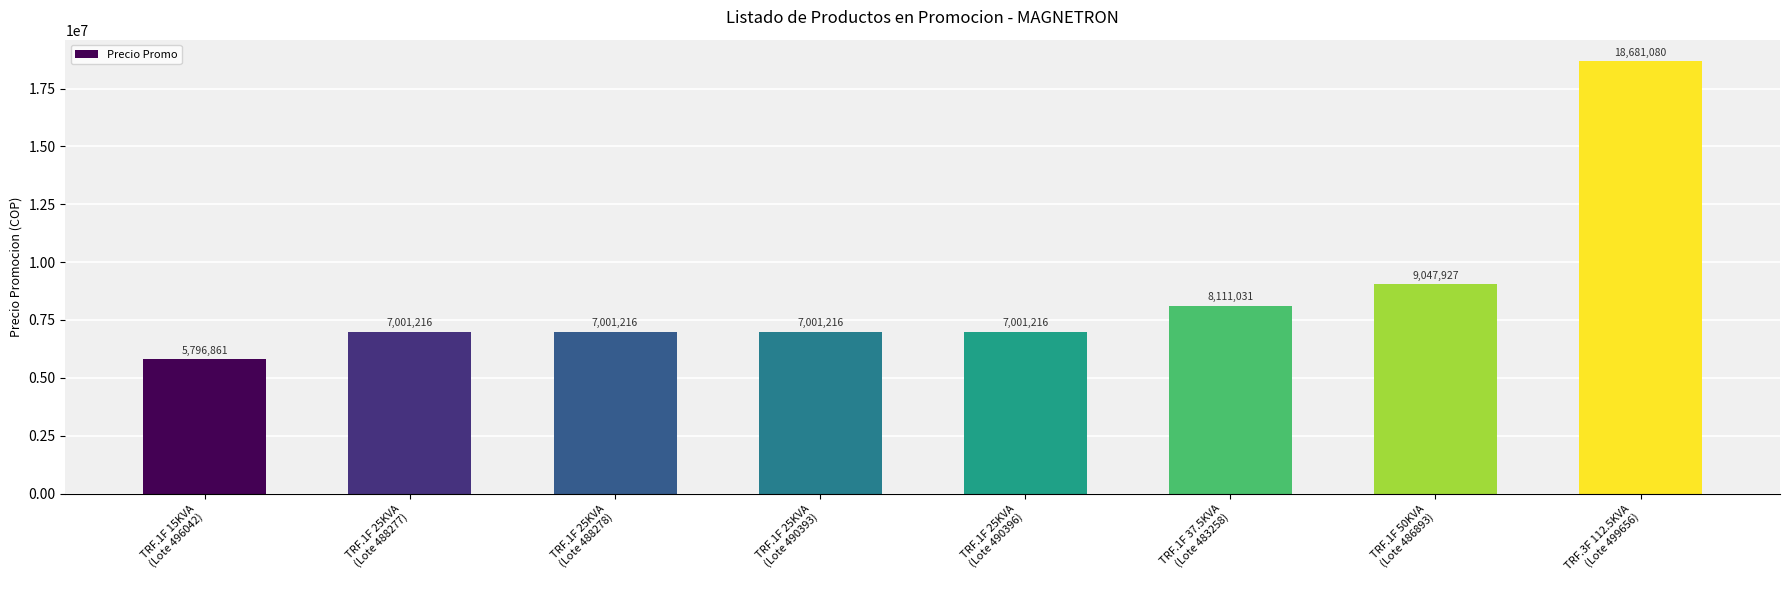

Read the value at TRF.1F 37.5KVA
(Lote 483258).

8111031